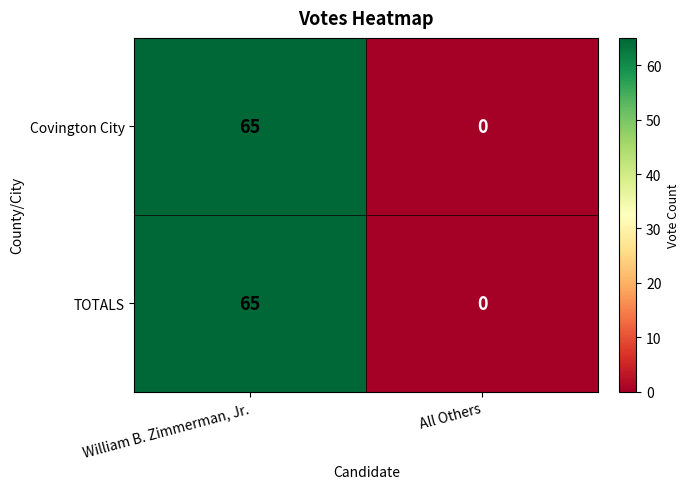

The value of TOTALS at William B. Zimmerman, Jr. is 38. True or false?

False